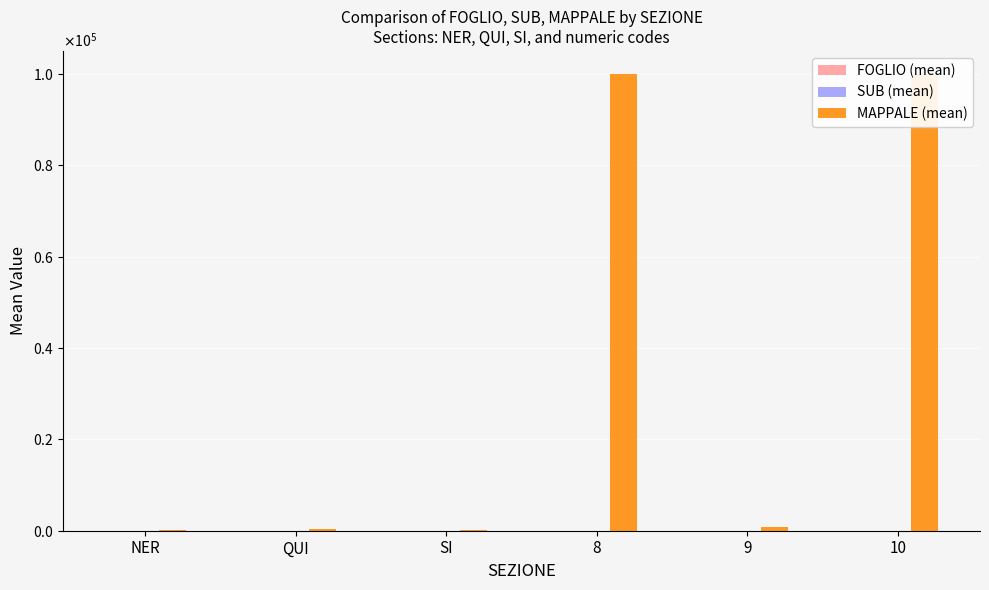

Reading right to left, list all the values displayed in this chart.

FOGLIO (mean): 10=8.0	9=11.0	8=4.0	SI=7.3	QUI=4.4	NER=10.2
SUB (mean): 10=0.0	9=0.0	8=0.0	SI=0.2	QUI=0.1	NER=1.9
MAPPALE (mean): 10=99999.0	9=729.0	8=99999.0	SI=180.0	QUI=379.0	NER=194.3